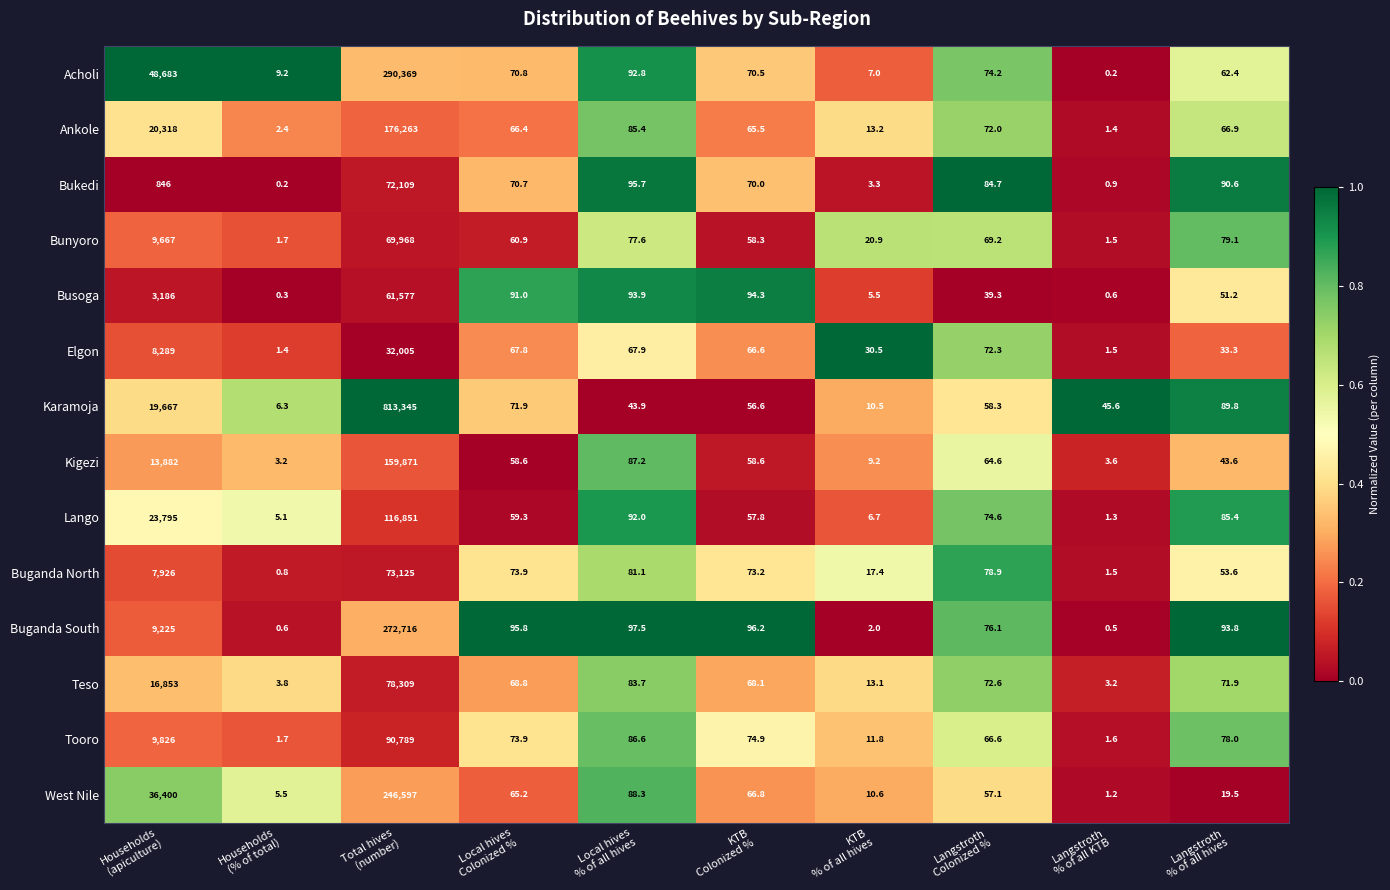

What is the spread (max minus min) of values at Total hives
(number)?

781340.0